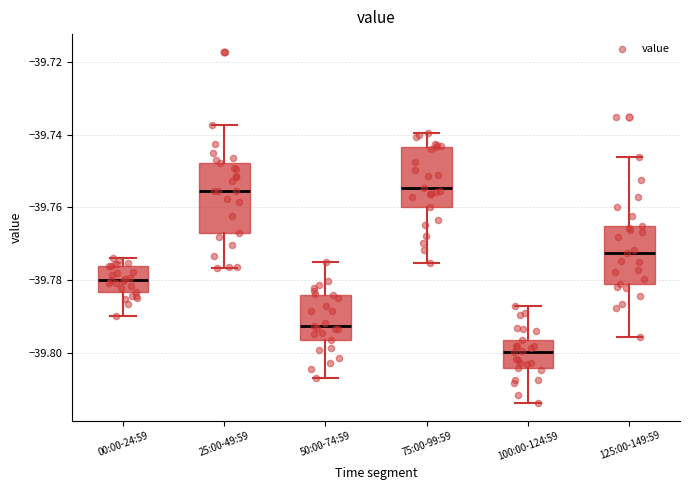

Reading left to right, transcribe this box plot: for each box, give where its median line is, the range the box spans, and where its two whiskers end, as read against the y-axis. The values are not printed on the chart, so give them approximately, as read against the axis.

00:00-24:59: median -39.780, box -39.784 to -39.776, whiskers -39.790 to -39.774
25:00-49:59: median -39.756, box -39.768 to -39.748, whiskers -39.776 to -39.738
50:00-74:59: median -39.792, box -39.796 to -39.784, whiskers -39.806 to -39.776
75:00-99:59: median -39.754, box -39.760 to -39.744, whiskers -39.776 to -39.740
100:00-124:59: median -39.800, box -39.804 to -39.796, whiskers -39.814 to -39.788
125:00-149:59: median -39.772, box -39.782 to -39.766, whiskers -39.796 to -39.746